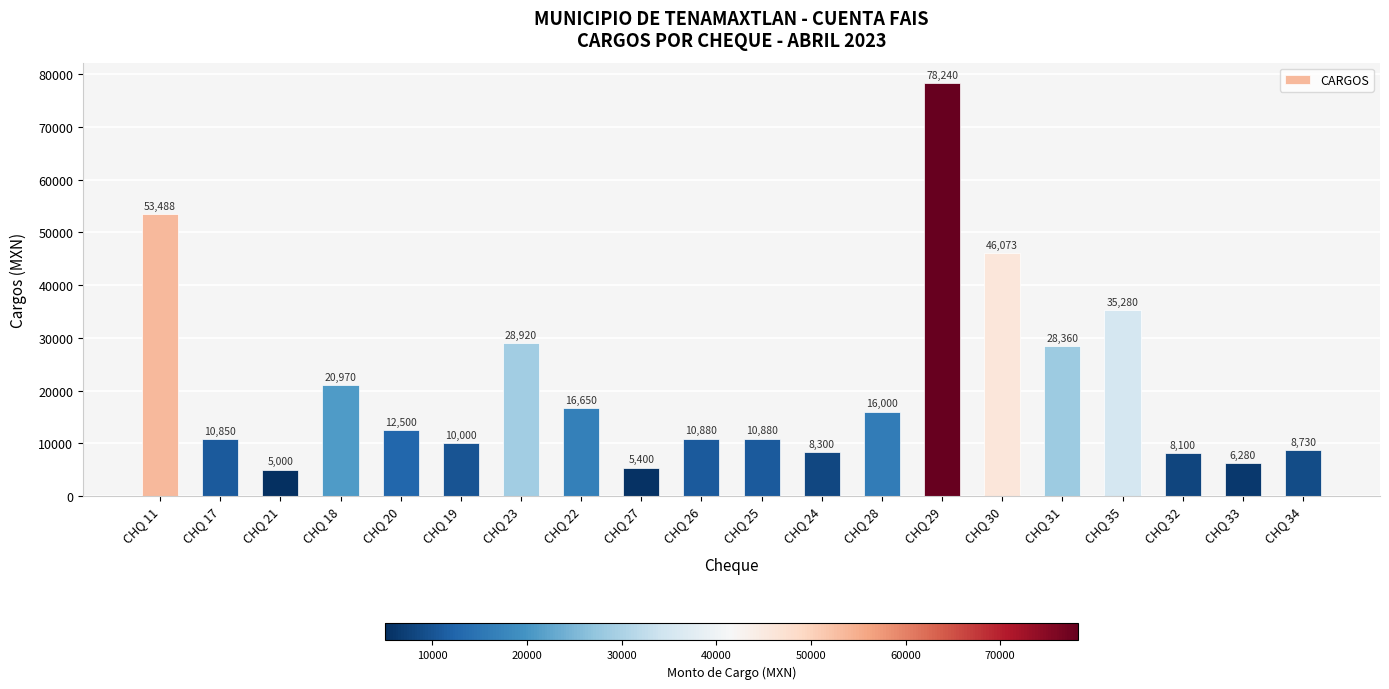

What is the difference between the maximum and minimum values?

73240.0